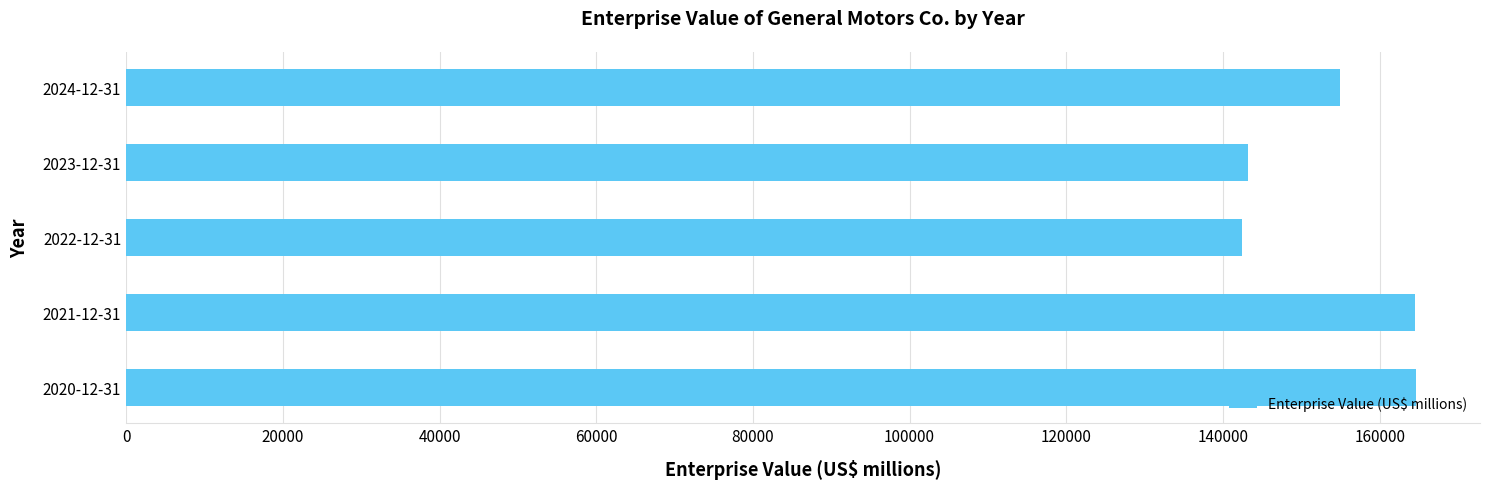

What is the maximum value shown in the chart?

164580